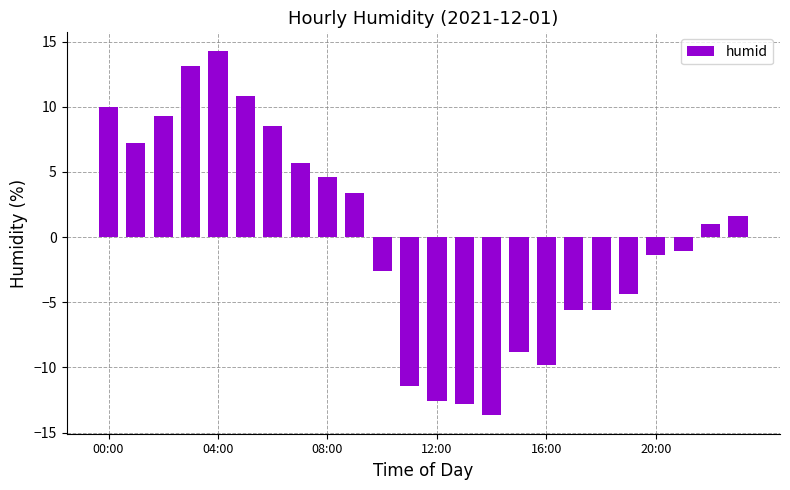

What is the value of the 13th bar from the left?

-12.6